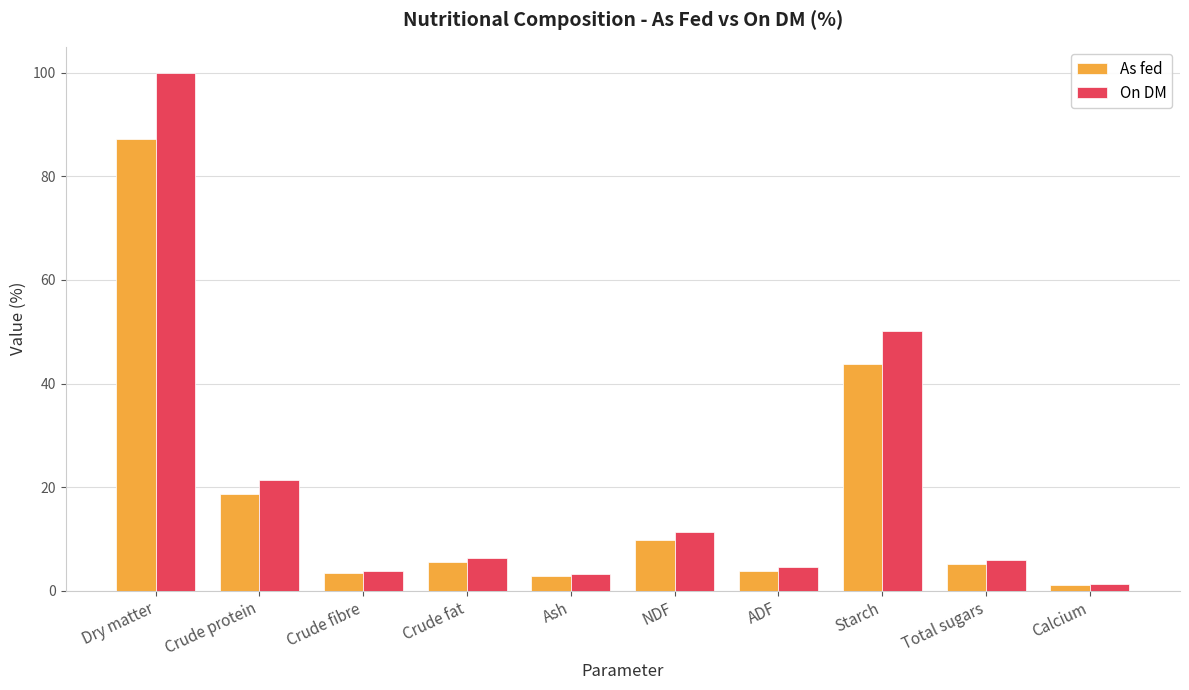

The As fed series shows 5.5 at Crude fat. True or false?

True